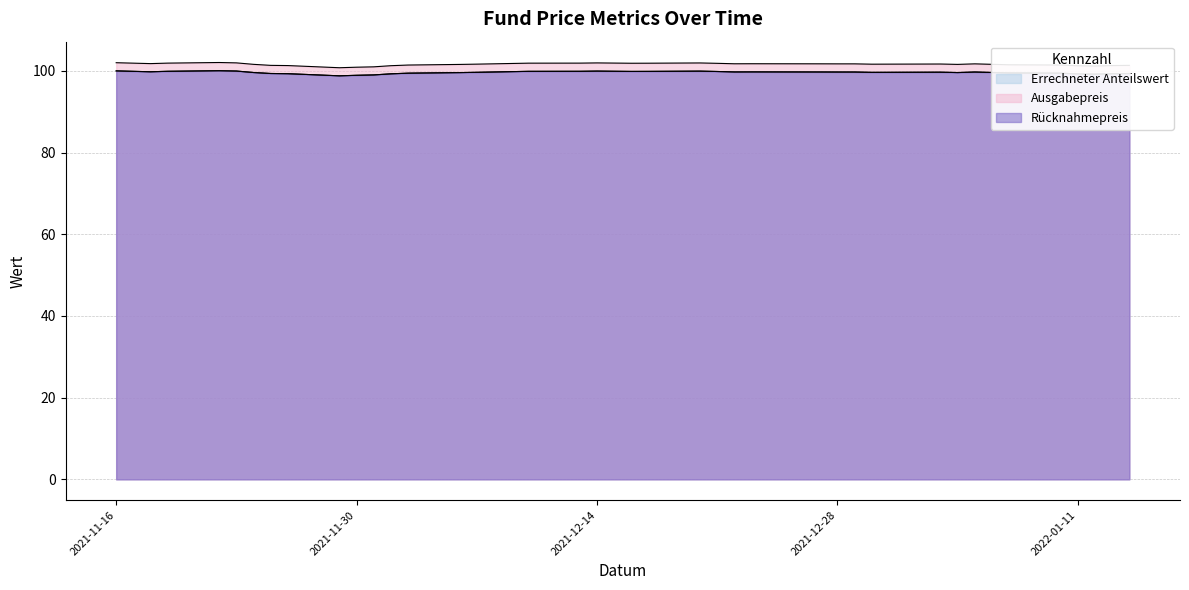

What is the difference between the Errechneter Anteilswert values at 2021-12-07 and 2021-12-29?

0.1